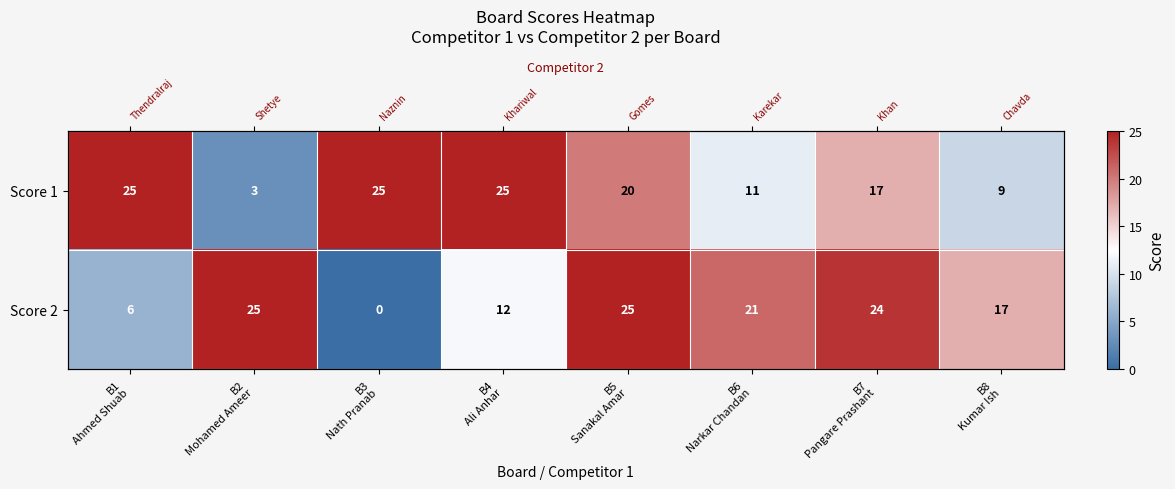

What is the sum of all Score 1 values?

135